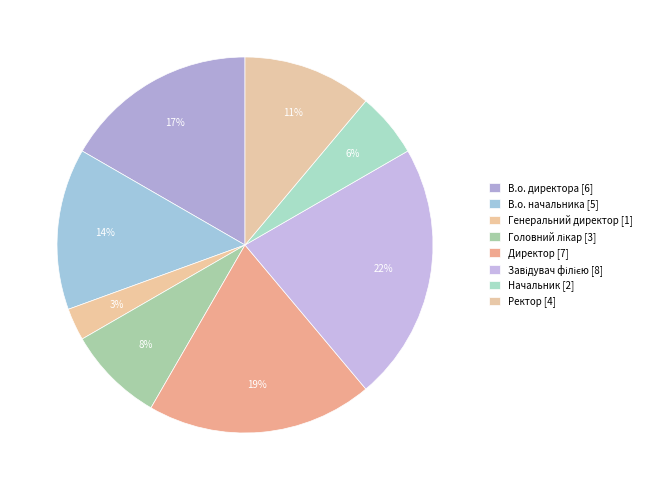

To the nearest percent, what portion does Директор represent?

19%